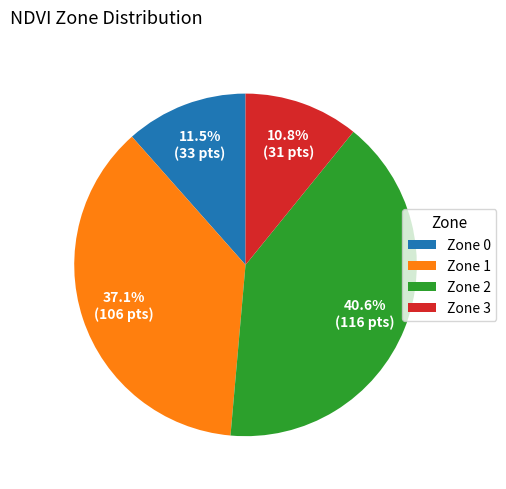

What is the ratio of the value at Zone 1 to the value at Zone 2?

0.9